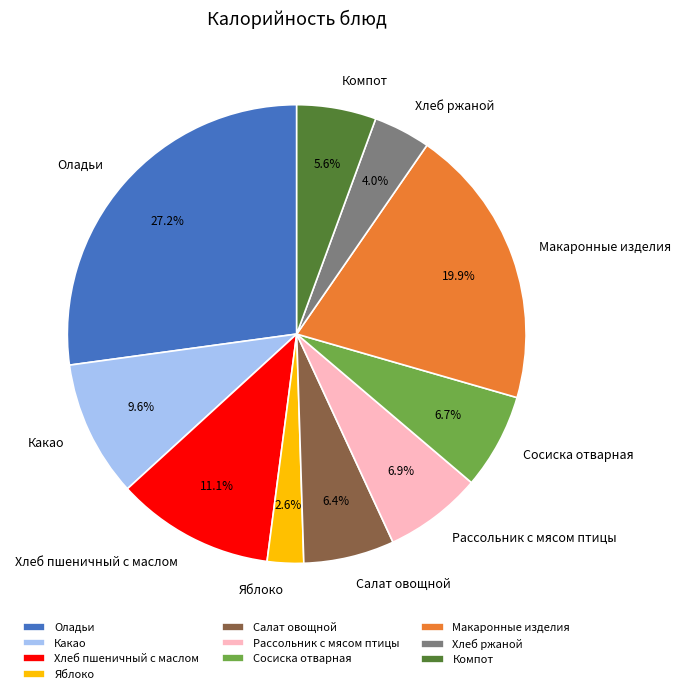

Approximately how many times larger is the value at Рассольник с мясом птицы compared to Сосиска отварная?

1.0